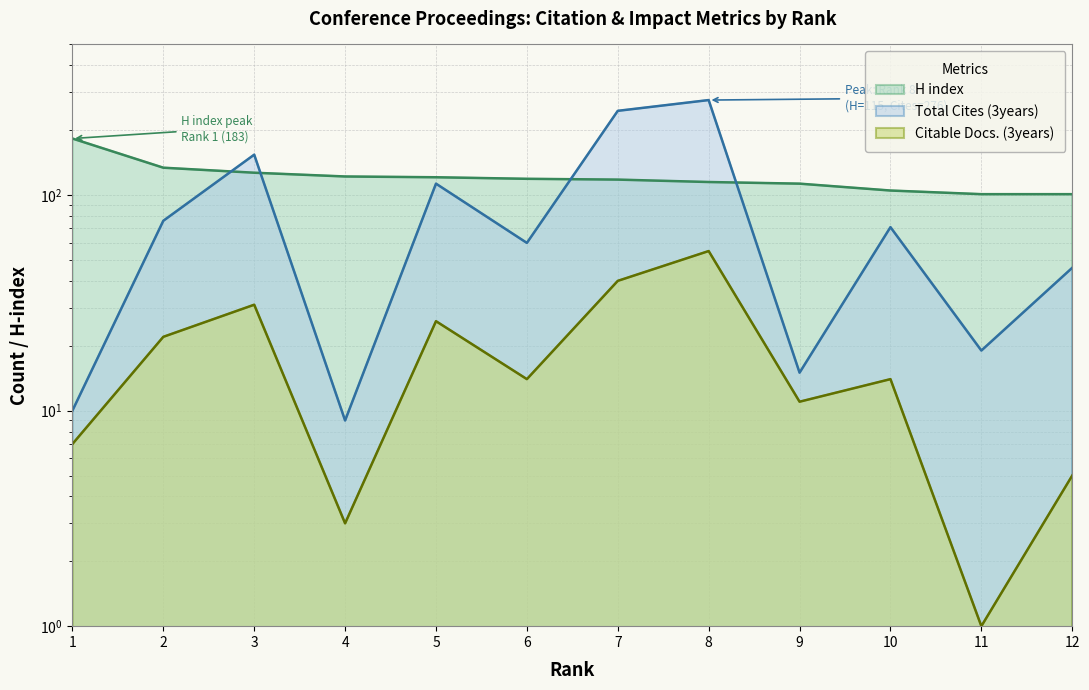

True or false: Citable Docs. (3years) has more than 1 points higher than both neighbors.

True